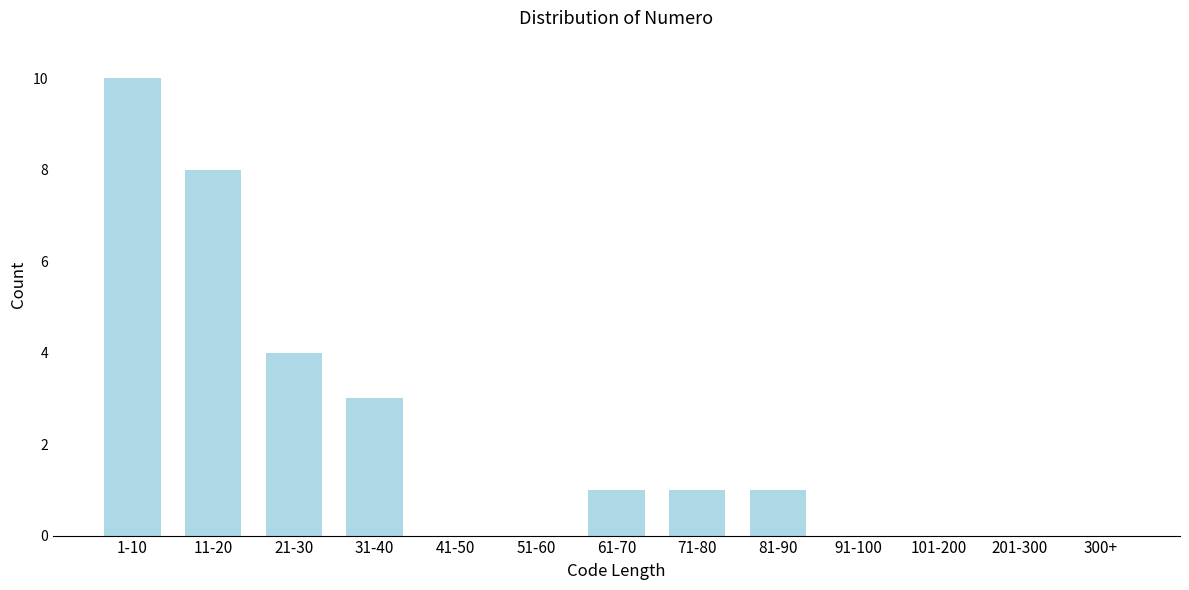

Reading right to left, transcribe all the data shown in this chart.

300+=0	201-300=0	101-200=0	91-100=0	81-90=1	71-80=1	61-70=1	51-60=0	41-50=0	31-40=3	21-30=4	11-20=8	1-10=10